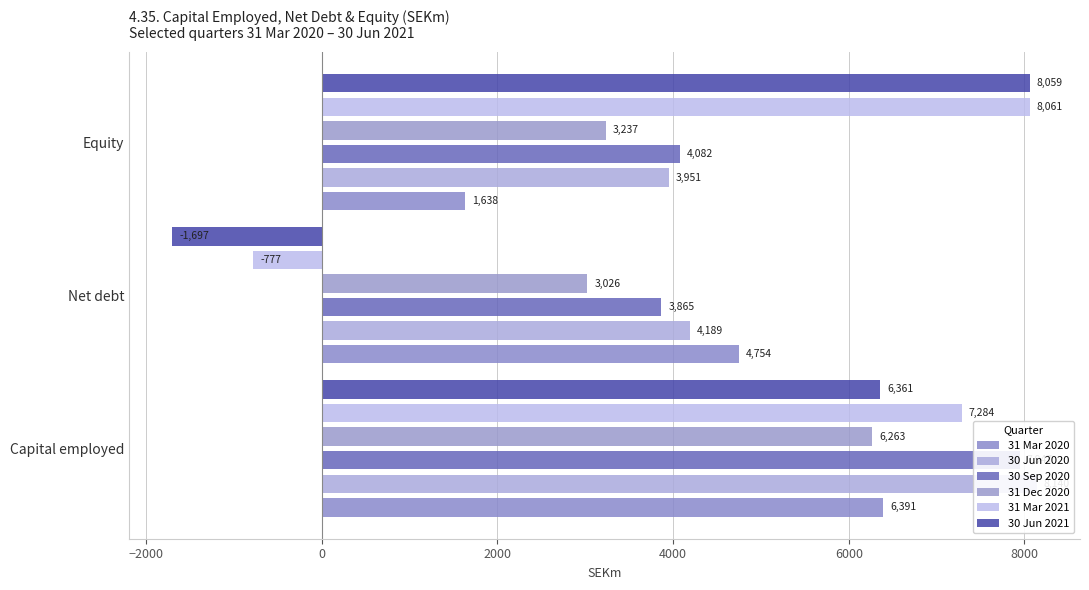

What is the highest value of the 30 Jun 2021 series?

8059